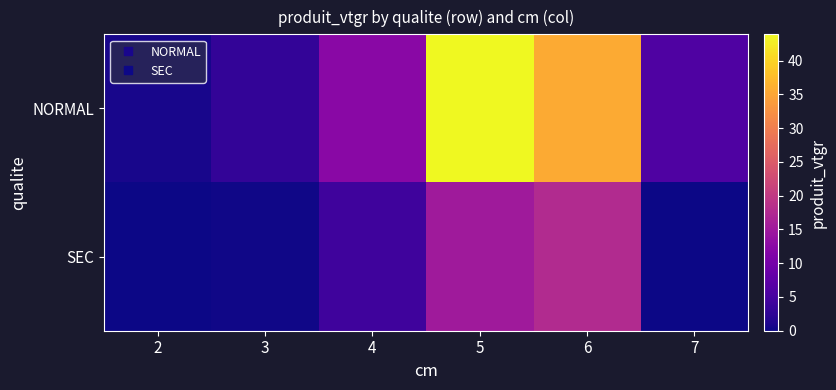

List the series in order of their peak value, highest first.

NORMAL, SEC